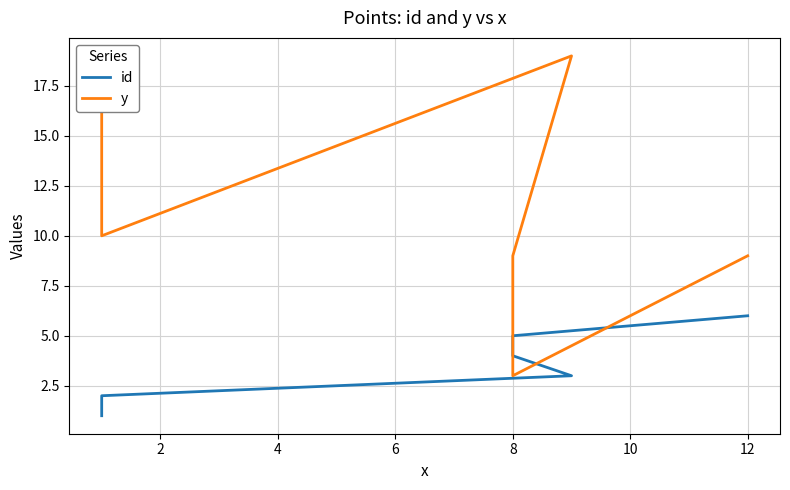

What is the total value across all series at 8?

13